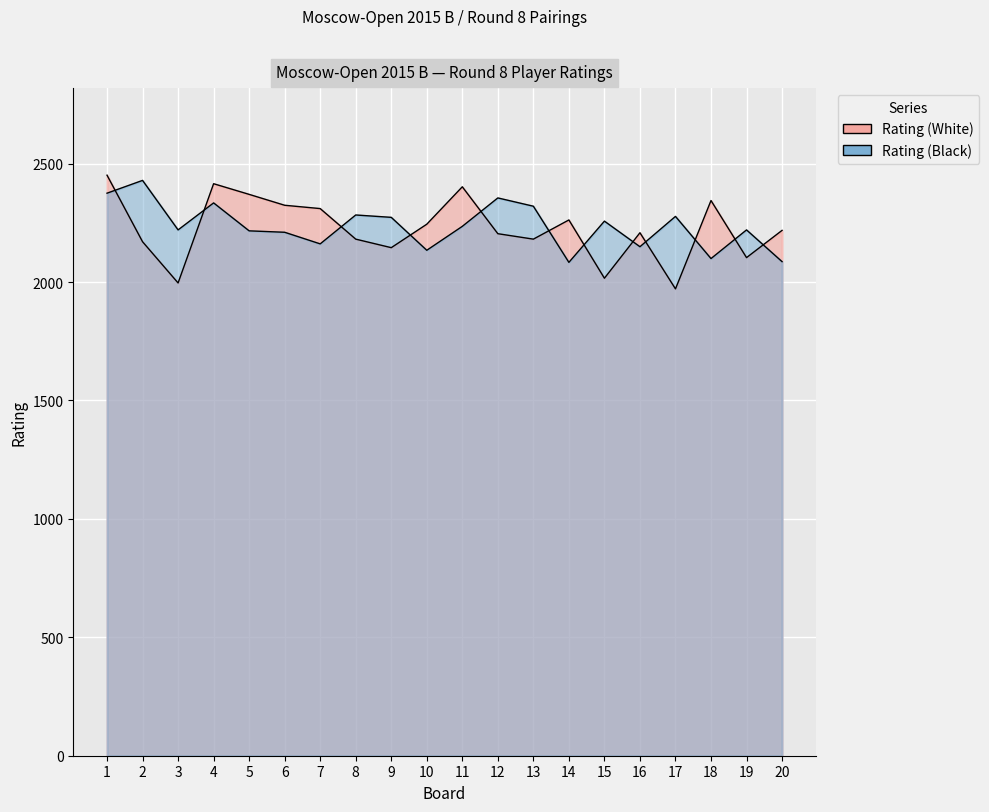

Reading left to right, list all the values displayed in this chart.

Rating (White): 1=2451	2=2170	3=1996	4=2415	5=2370	6=2324	7=2310	8=2181	9=2145	10=2244	11=2402	12=2204	13=2181	14=2262	15=2016	16=2208	17=1971	18=2344	19=2103	20=2218
Rating (Black): 1=2375	2=2429	3=2220	4=2334	5=2216	6=2210	7=2161	8=2283	9=2273	10=2134	11=2235	12=2355	13=2320	14=2083	15=2257	16=2149	17=2277	18=2099	19=2220	20=2086